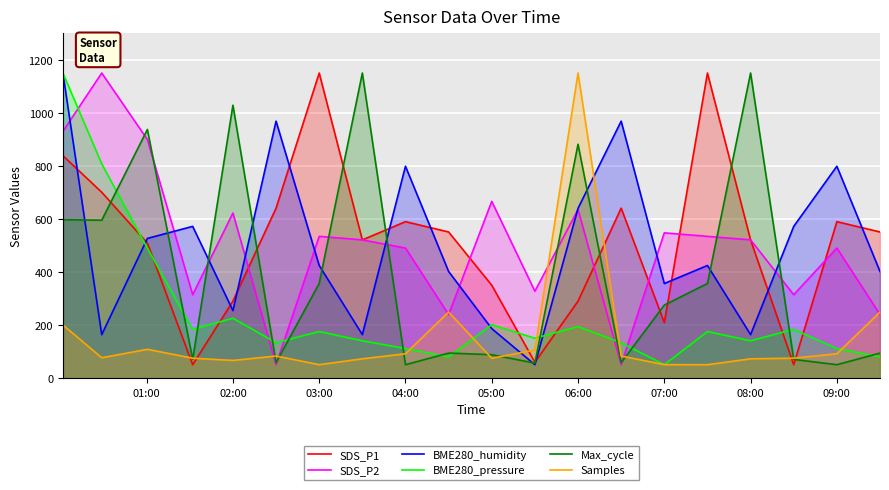

How many intersections are there between BME280_pressure and Max_cycle?

13